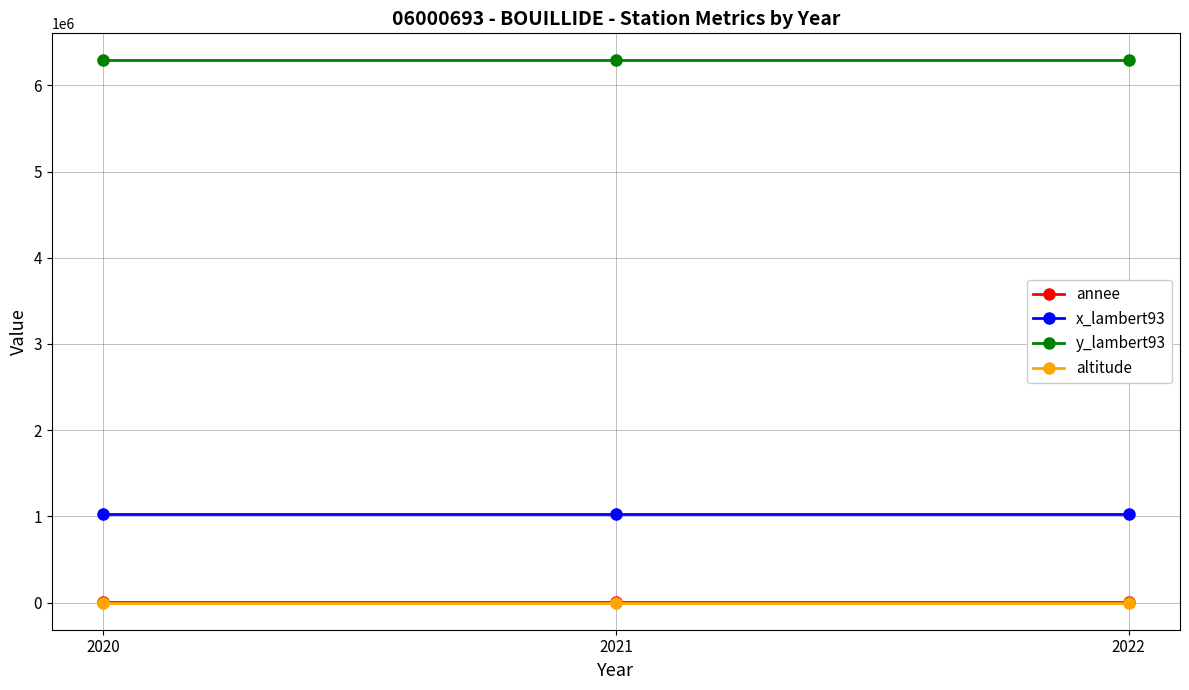

The value of y_lambert93 at 2020 is 10856848. True or false?

False